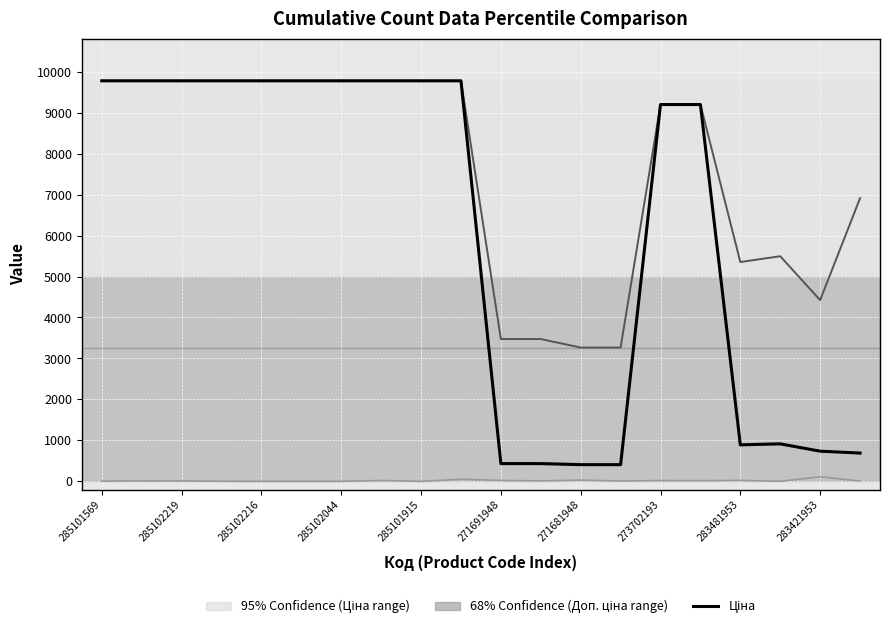

What is the greatest value displayed?

9775.5